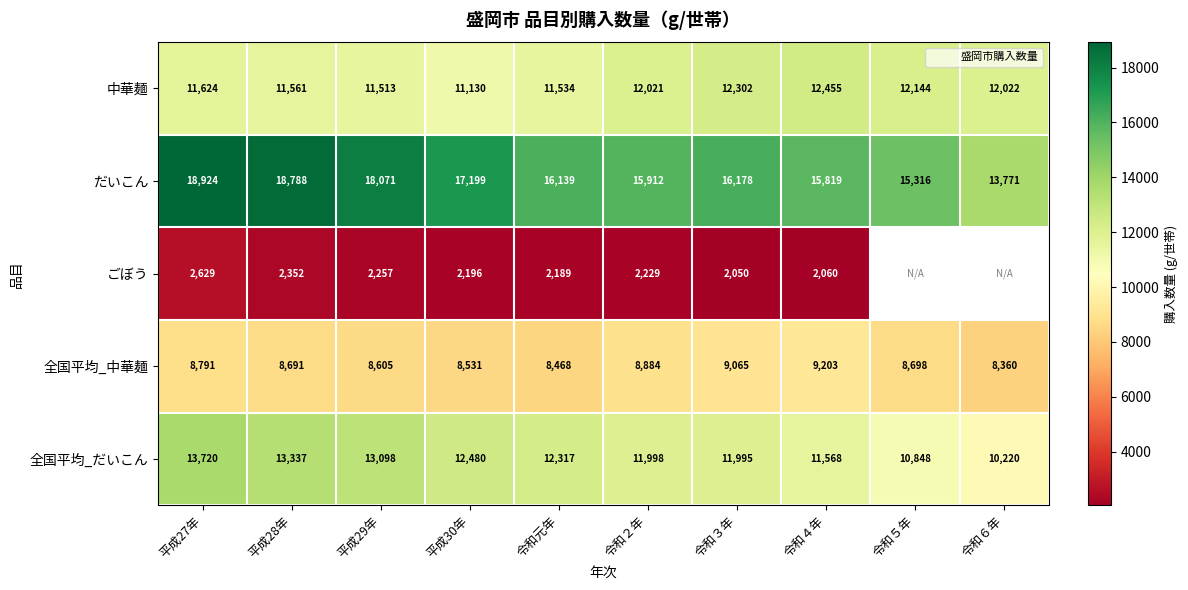

Is it true that 全国平均_中華麺 equals 13085.1 at 平成27年?

False